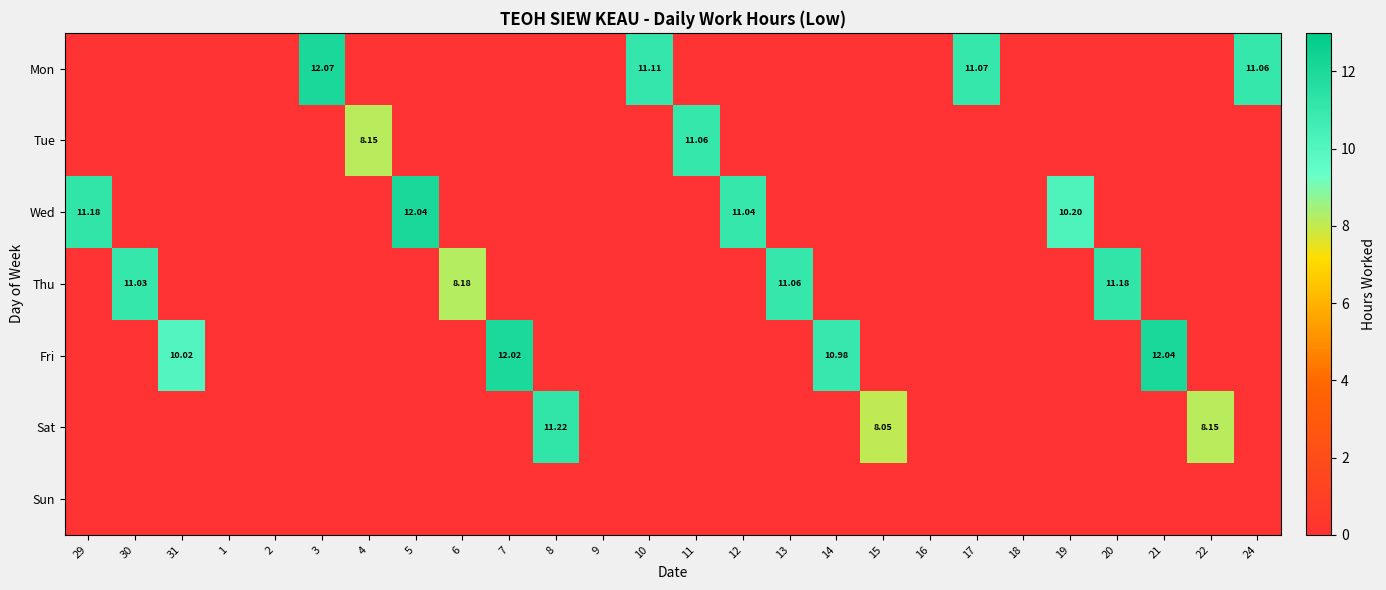

What is the average value of the Mon series?

1.7